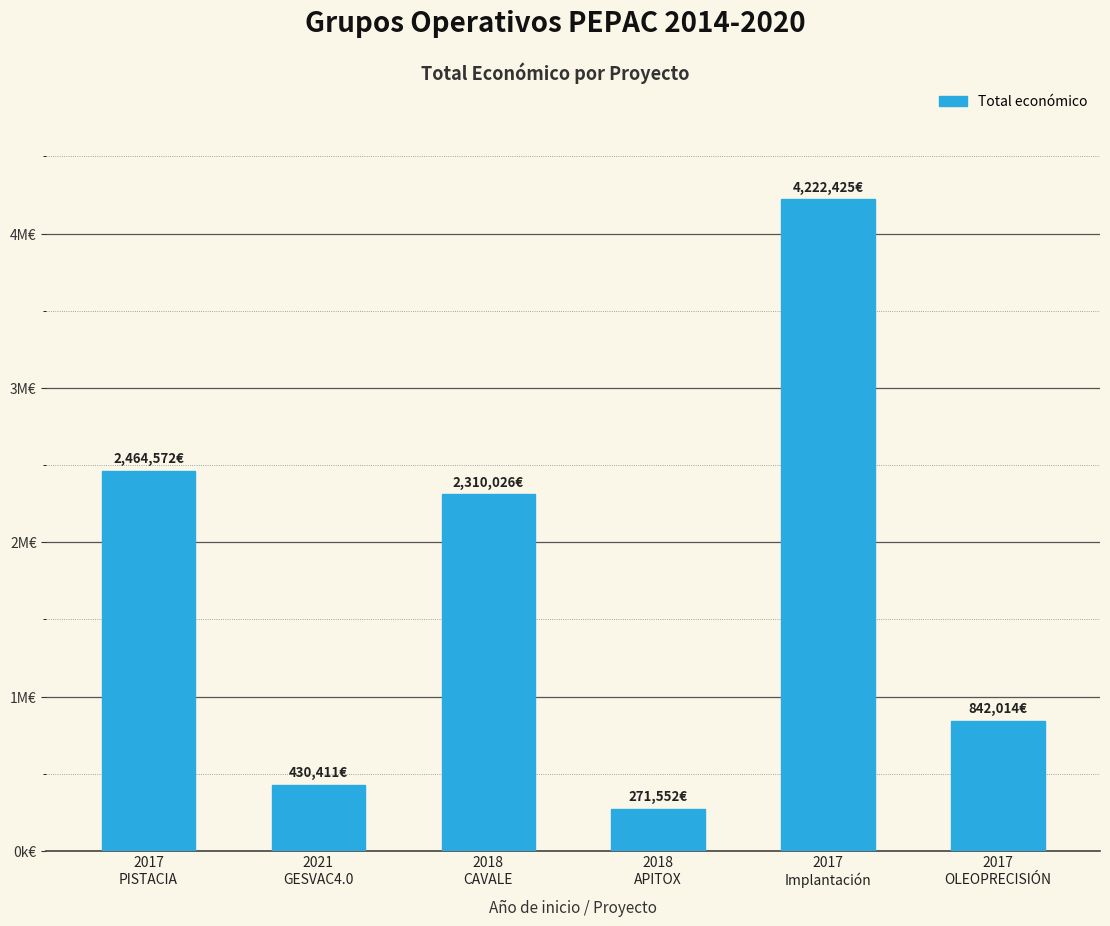

Approximately how many times larger is the value at 2017
OLEOPRECISIÓN compared to 2021
GESVAC4.0?

2.0